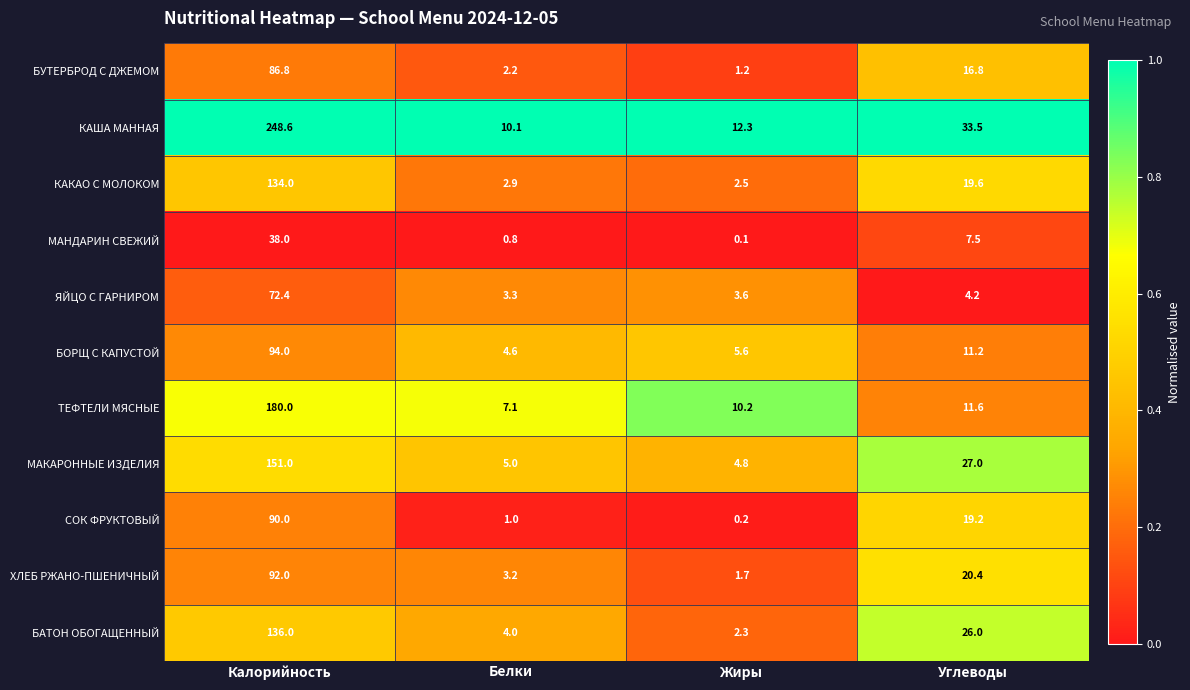

What is the maximum value shown in the chart?

248.6